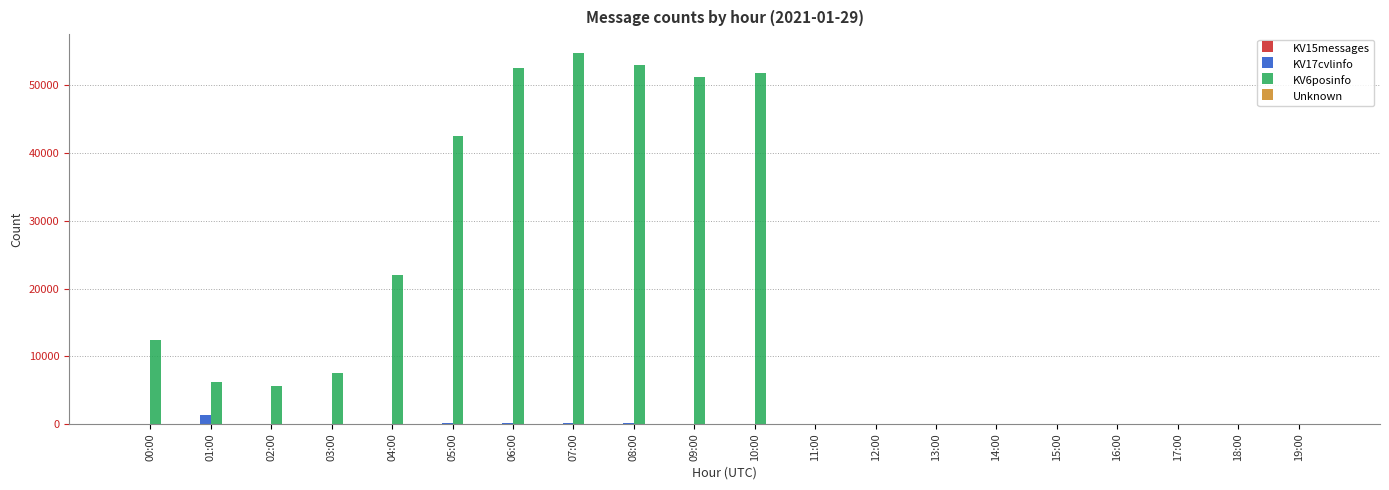

Which series has the largest total across all categories?

KV6posinfo